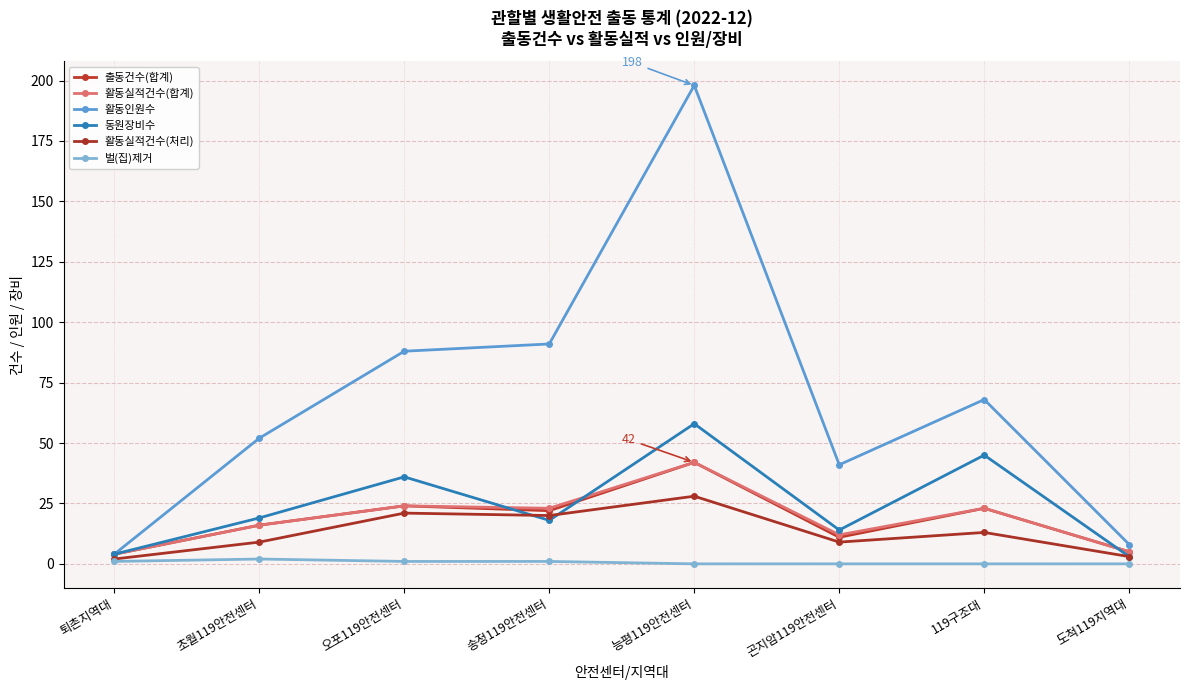

How many values in the 활동실적건수(합계) series are below 23?

4